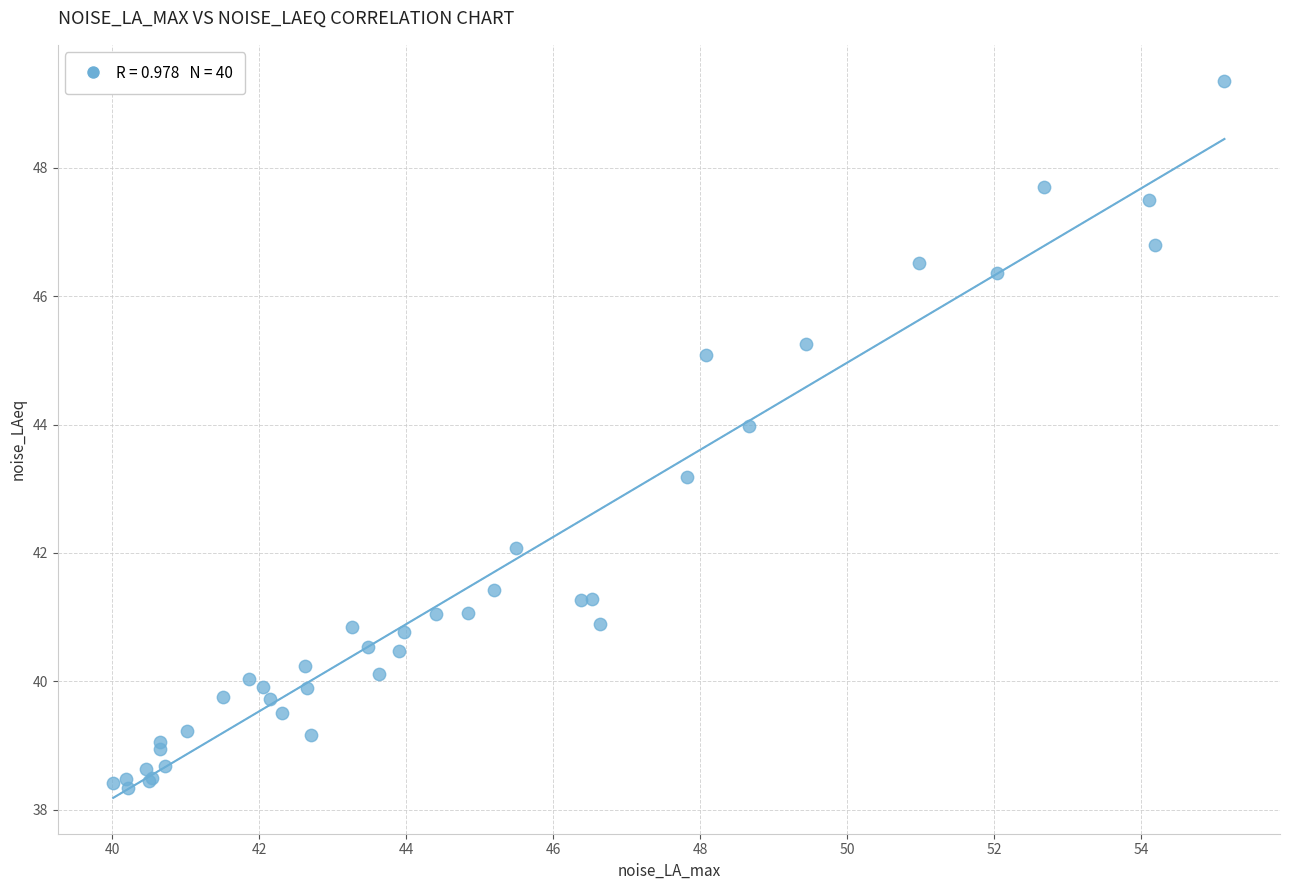

What Y value in the scatter plot is closest to 43?

43.2